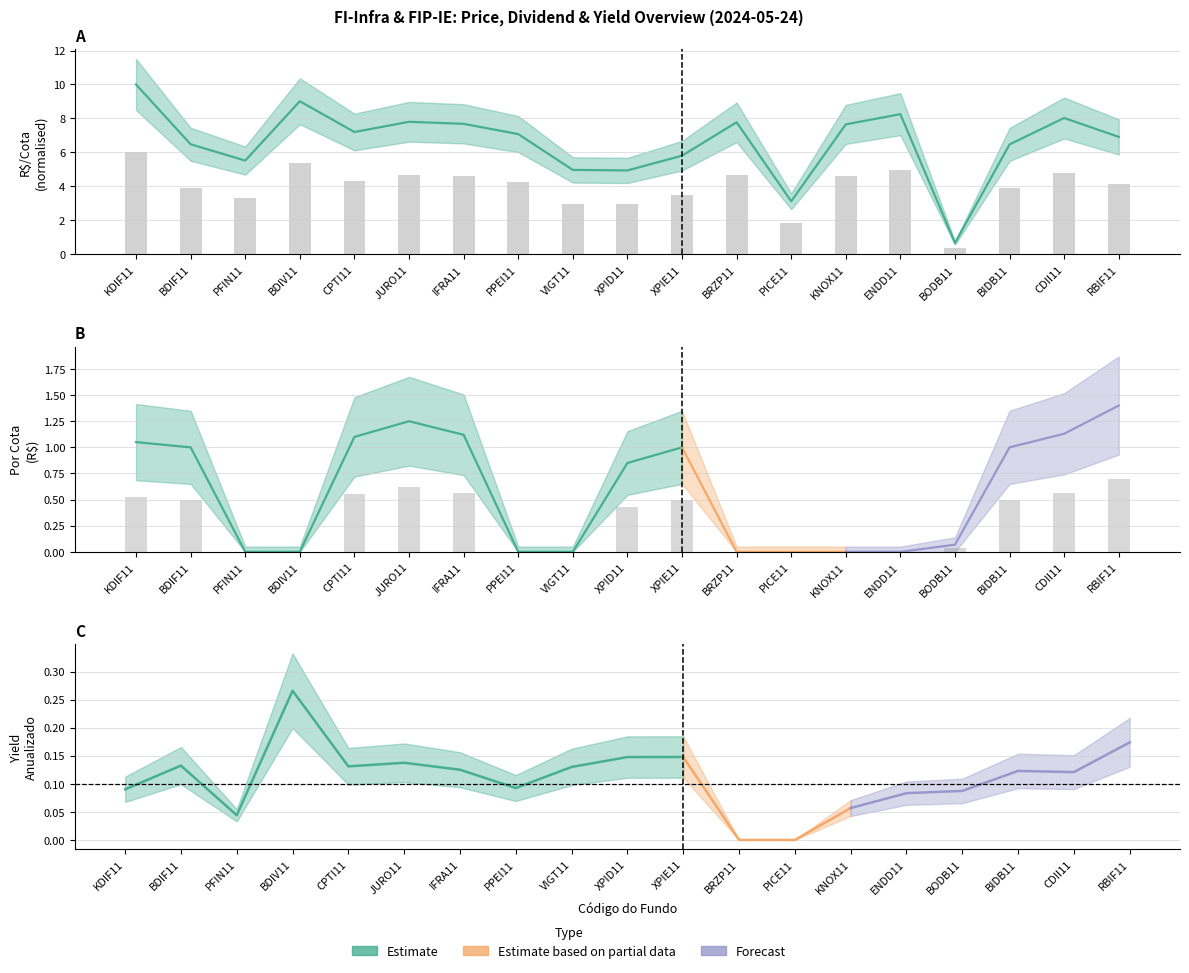

The Por cota (R$) series shows 0.7 at RBIF11. True or false?

True